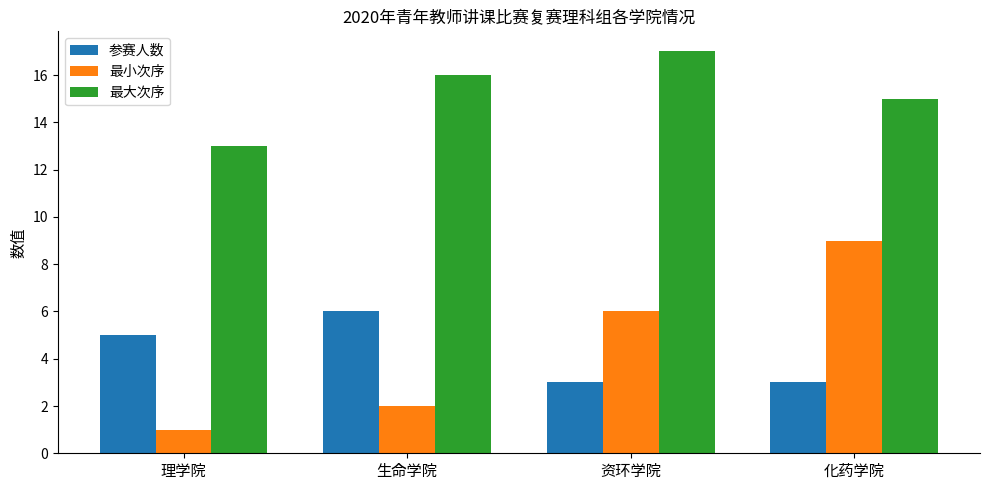

Which series has the largest range (max minus min)?

最小次序